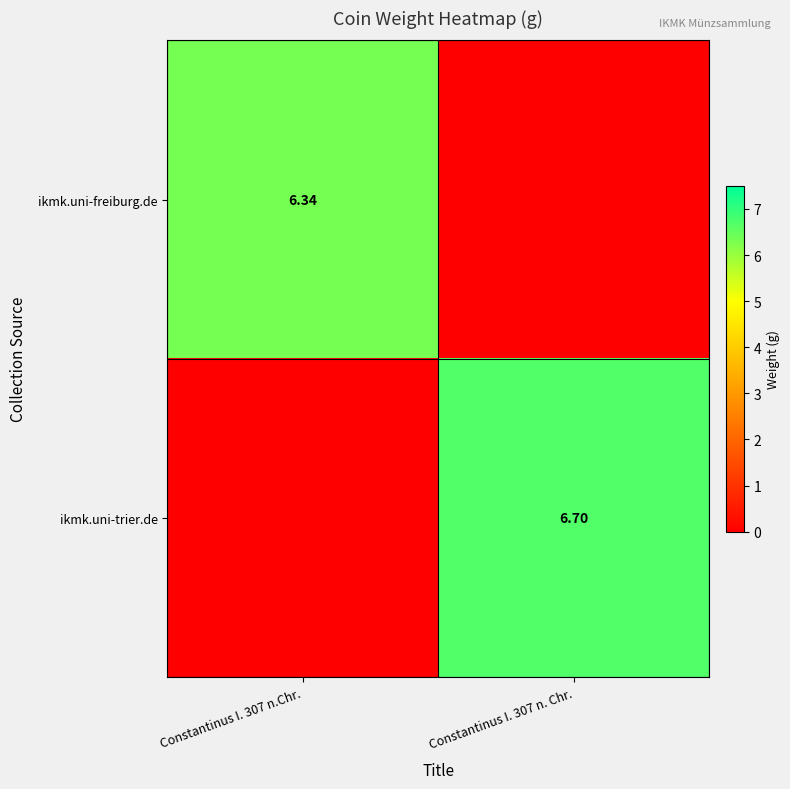

Is the value of ikmk.uni-freiburg.de at Constantinus I. 307 n.Chr. greater than the value of ikmk.uni-trier.de at Constantinus I. 307 n. Chr.?

No